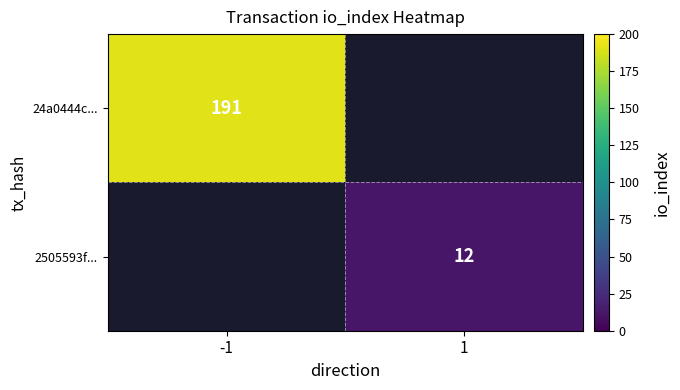

The value of 2505593f... at 1 is 12. True or false?

True